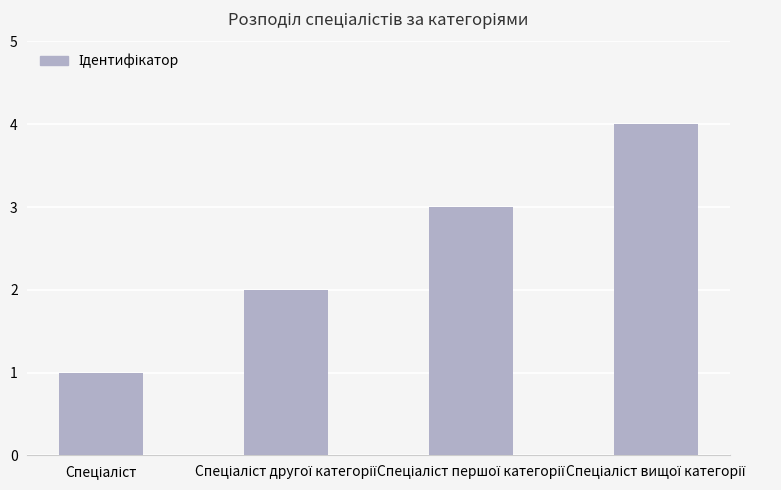

What is the difference between the maximum and minimum values?

3